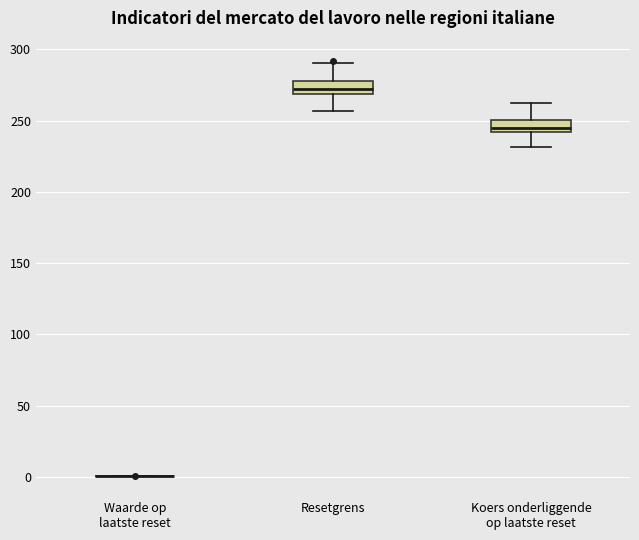

Reading left to right, read every box against the y-axis: the position of its median line, the range the box covers, and the ends of its whiskers. The values are not printed on the chart, so give them approximately, as read against the axis.

Waarde op laatste reset: box collapsed to a line at 0, whiskers 0 to 0
Resetgrens: median 270 (inside the box), box 270 to 280, whiskers 255 to 290
Koers onderliggende op laatste reset: median 245, box 240 to 250, whiskers 230 to 265